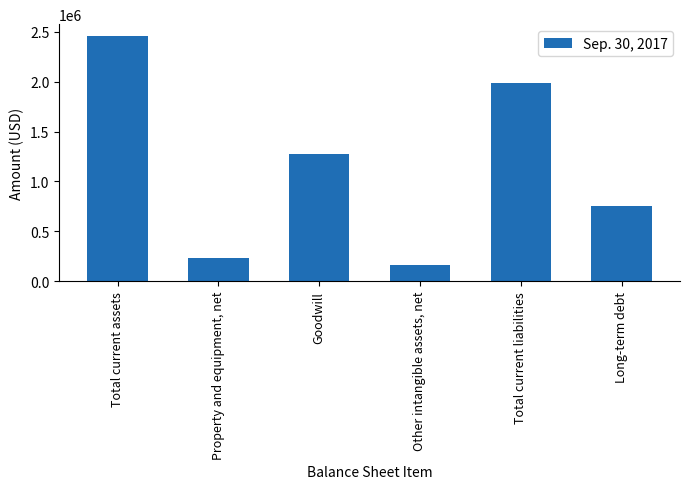

What is the sum of all values?

6860198